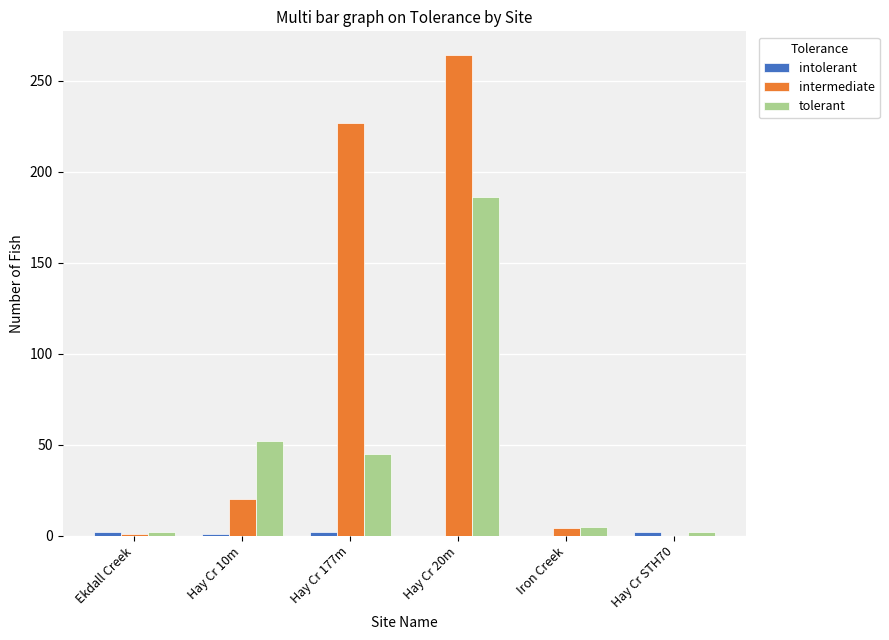

At which category is the sum across all series the highest?

Hay Cr 20m